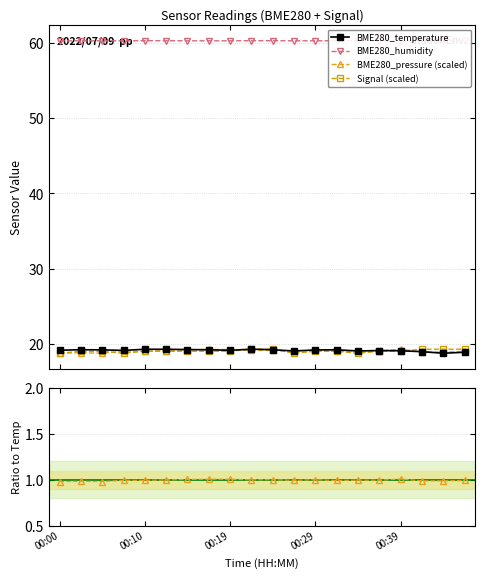

What is the difference between the second highest and minimum values in the BME280_temperature series?

0.5